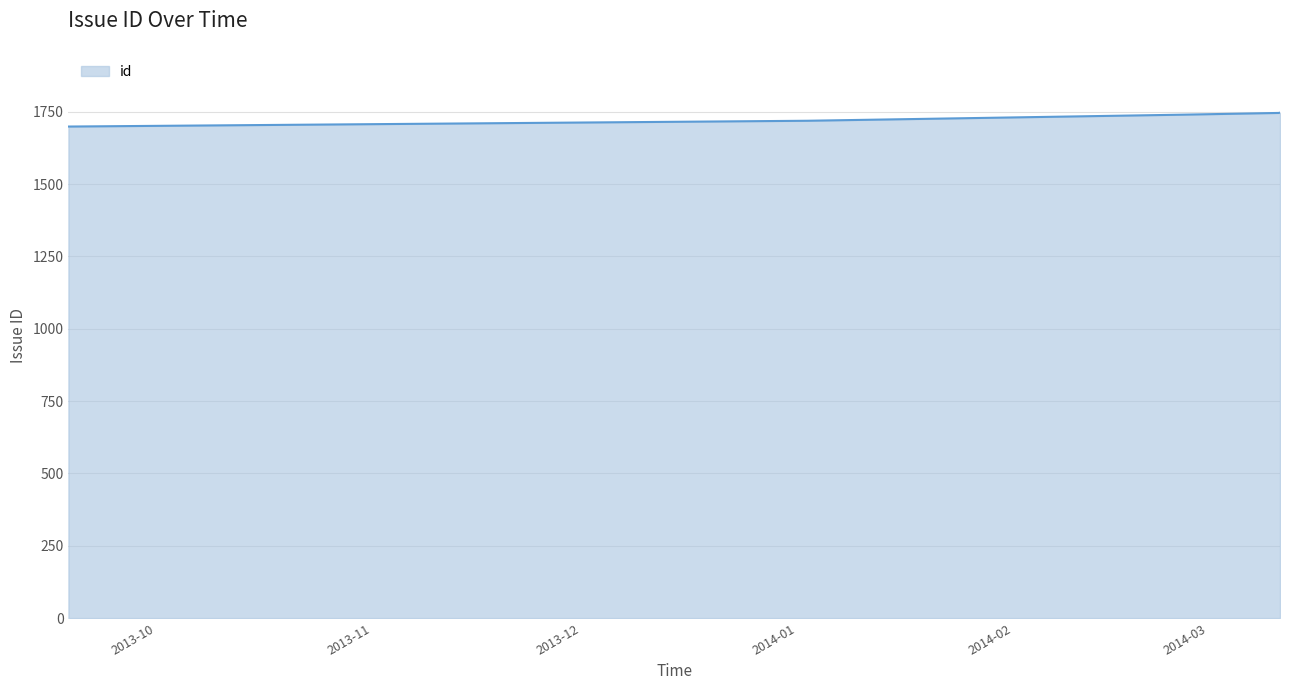

What is the maximum value shown in the chart?

1747